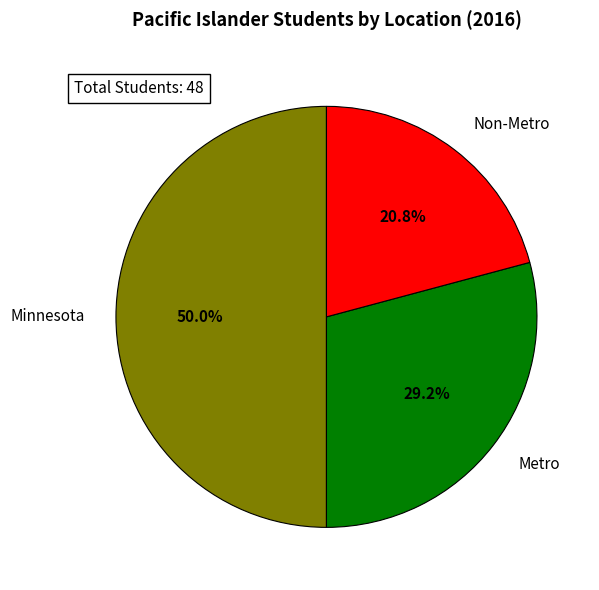

What percentage is the Non-Metro slice, to the nearest percent?

21%